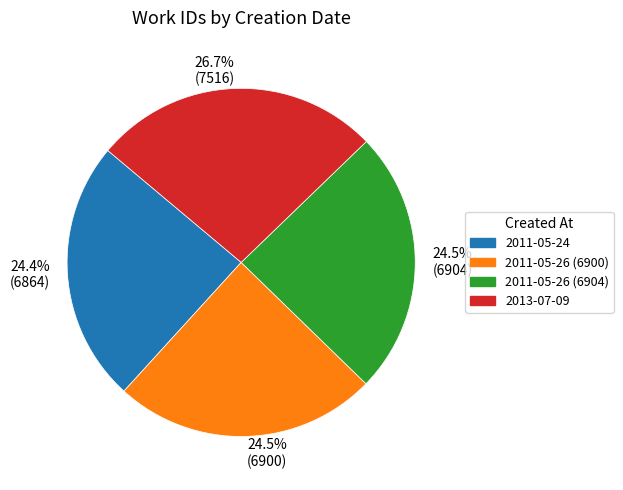

Which category has the biggest portion of the pie?

2013-07-09